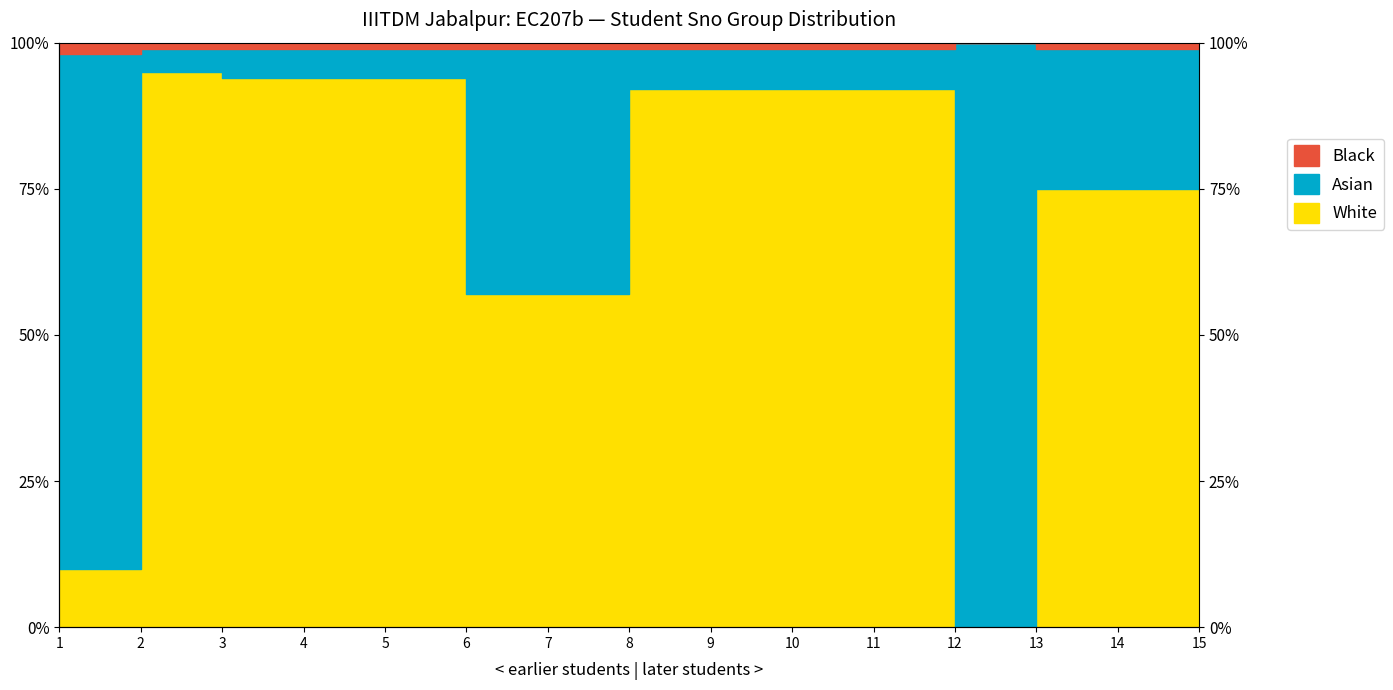

Is the value of Black at 15 greater than the value of White at 13?

Yes